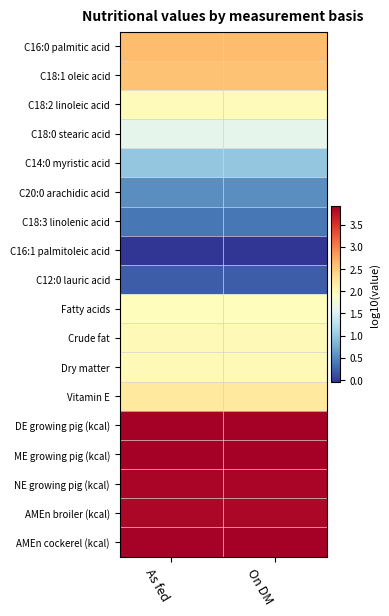

Which category has the highest value across all series?

On DM